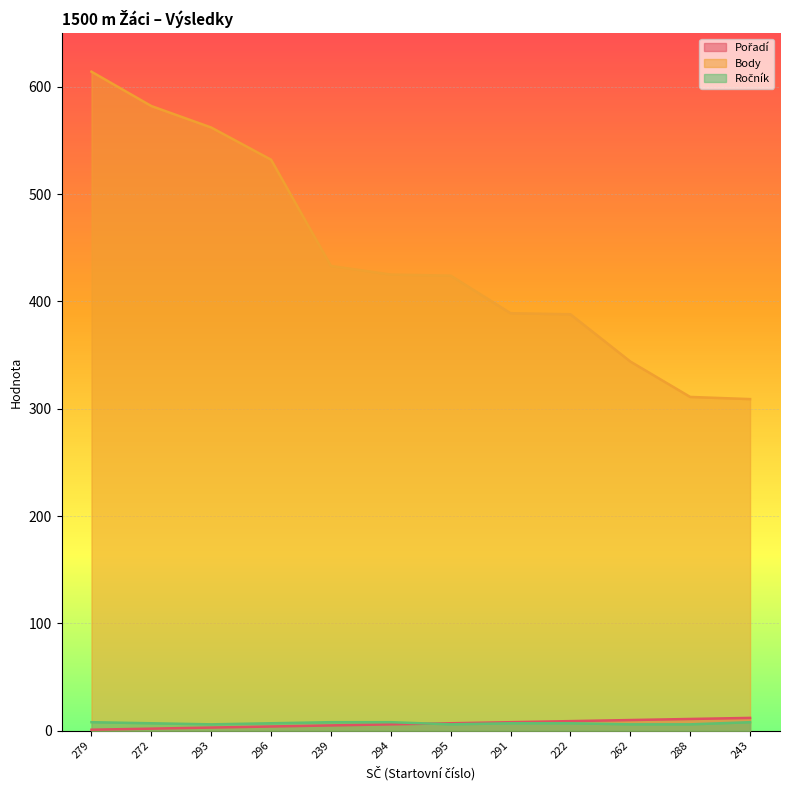

Reading left to right, what are all the values shown in this chart?

Pořadí: 1	2	3	4	5	6	7	8	9	10	11	12
Body: 614	582	562	532	433	425	424	389	388	344	311	309
Ročník: 8	7	6	7	8	8	6	7	7	6	6	8